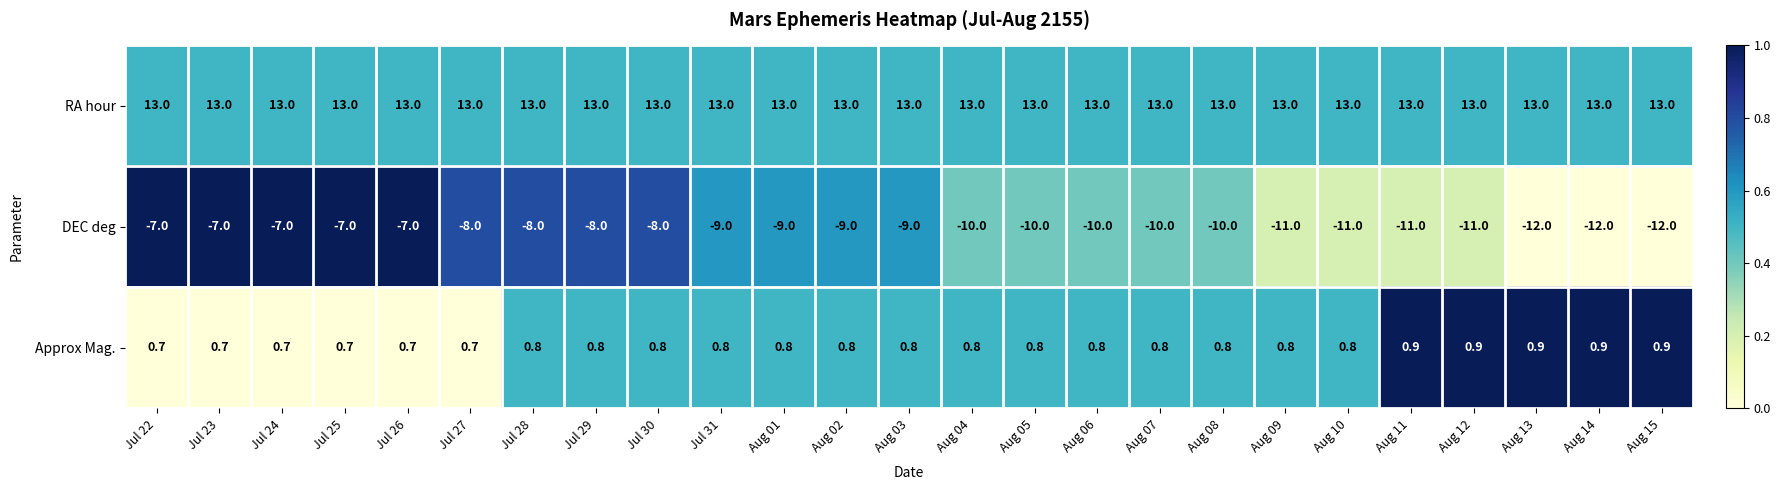

What is the minimum value for RA hour?

13.0